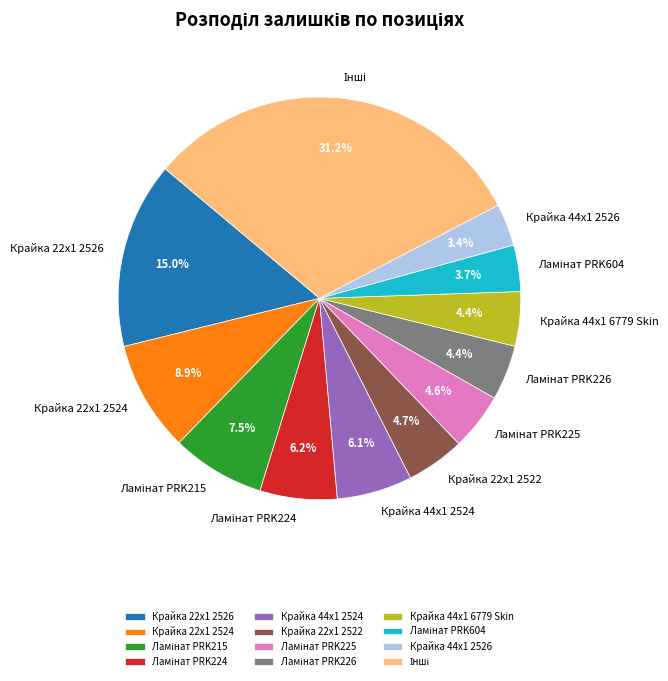

What portion of the pie excludes Крайка 22x1 2526?

85.0%